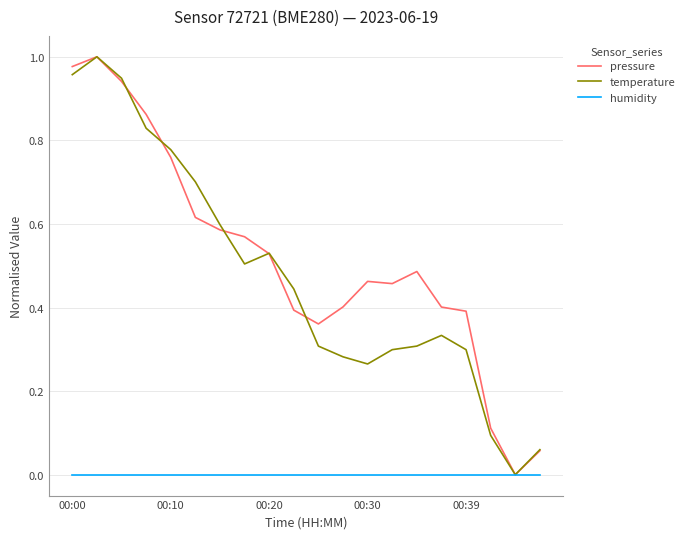

What is the total value across all series at 00:39?

0.7